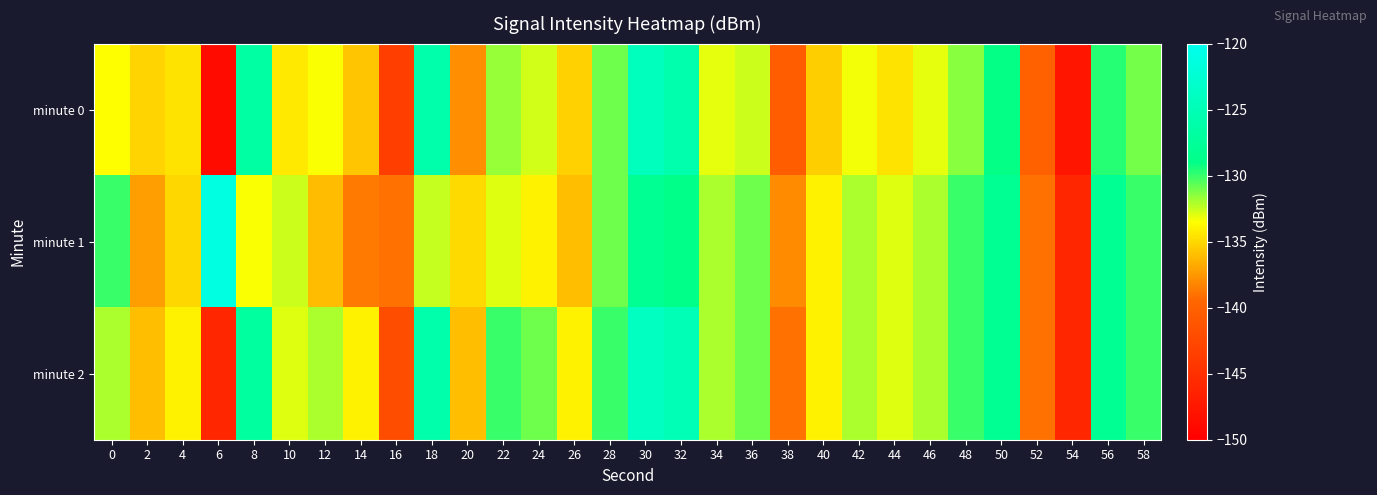

What is the total value across all series at 8?

-387.1